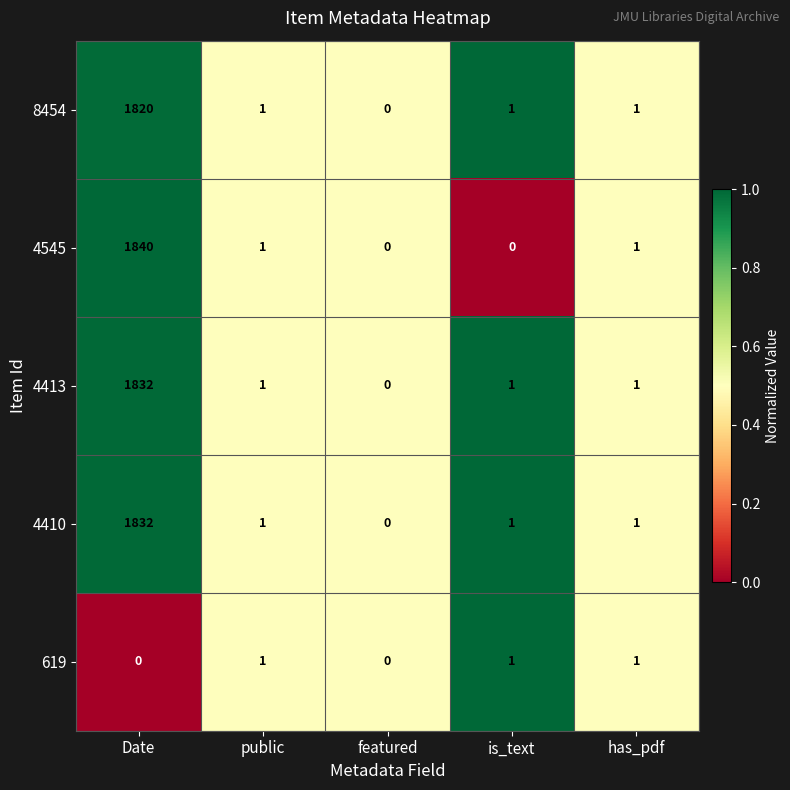

At which category is the sum across all series the highest?

Date